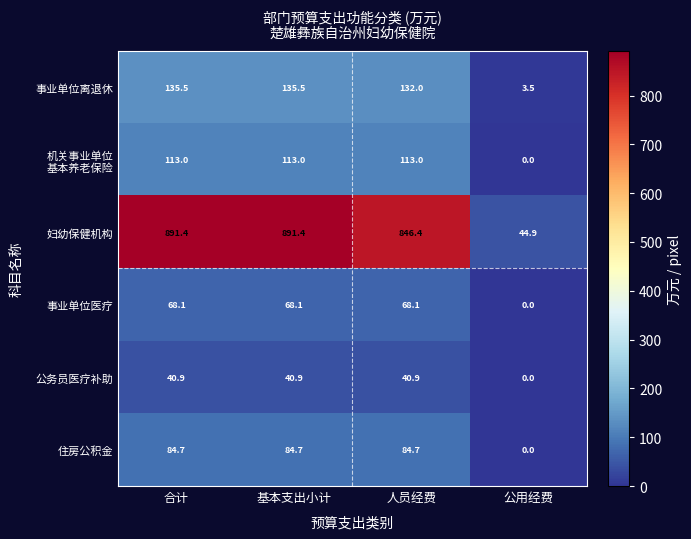

What is the sum of all 公务员医疗补助 values?

122.7